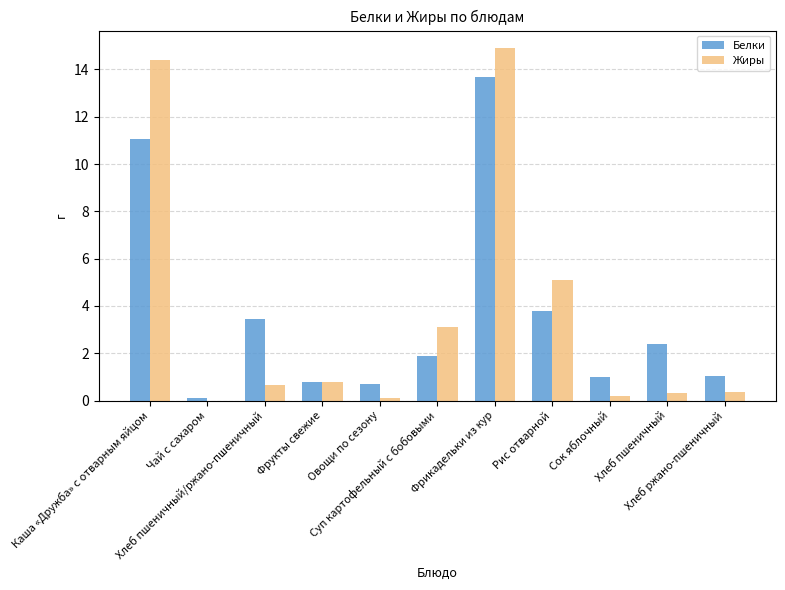

What is the sum of all Жиры values?

39.9